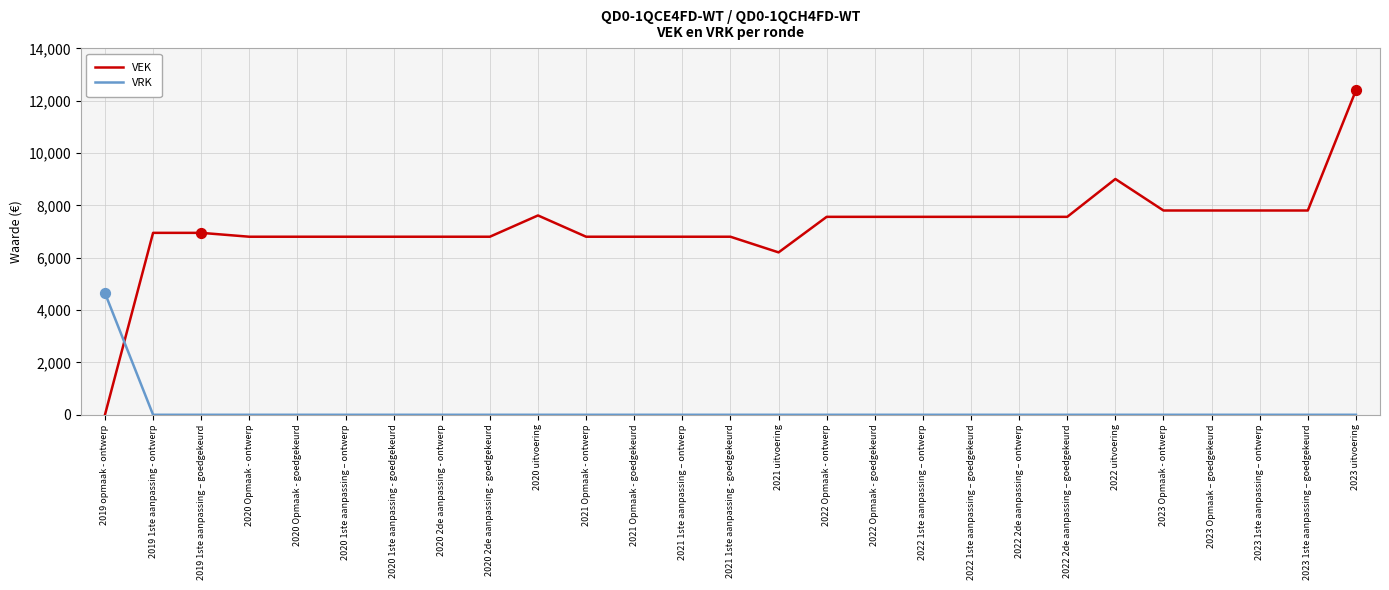

Which series has the widest spread of values?

VEK